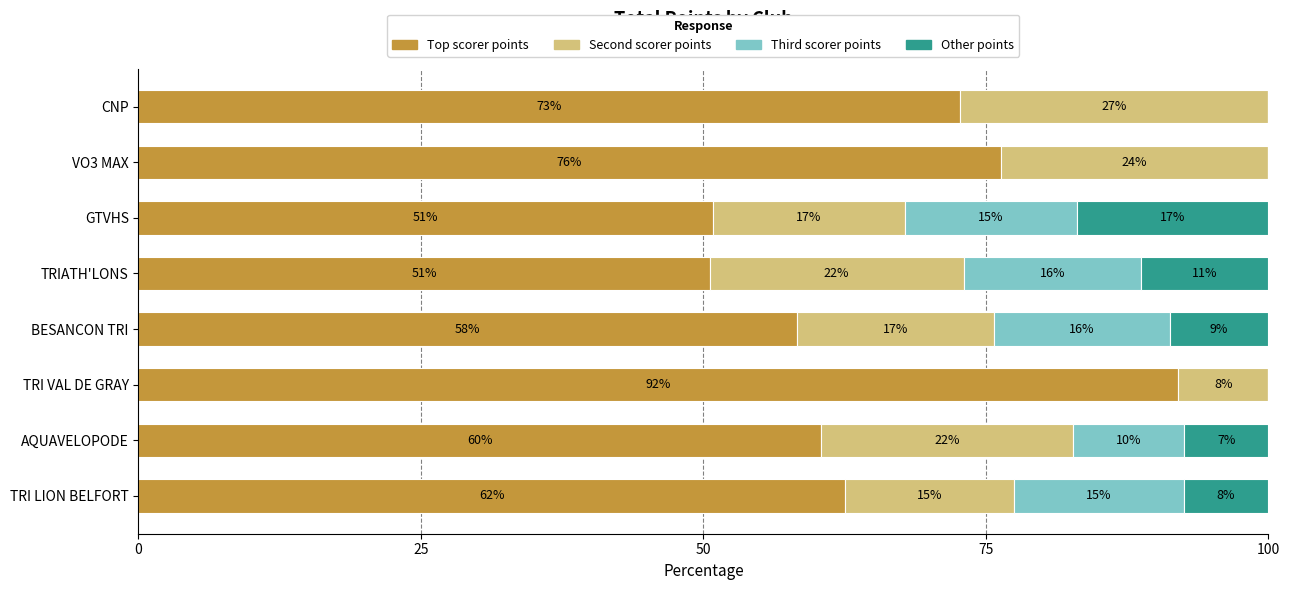

What are all the series names shown in the legend?

Top scorer points, Second scorer points, Third scorer points, Other points